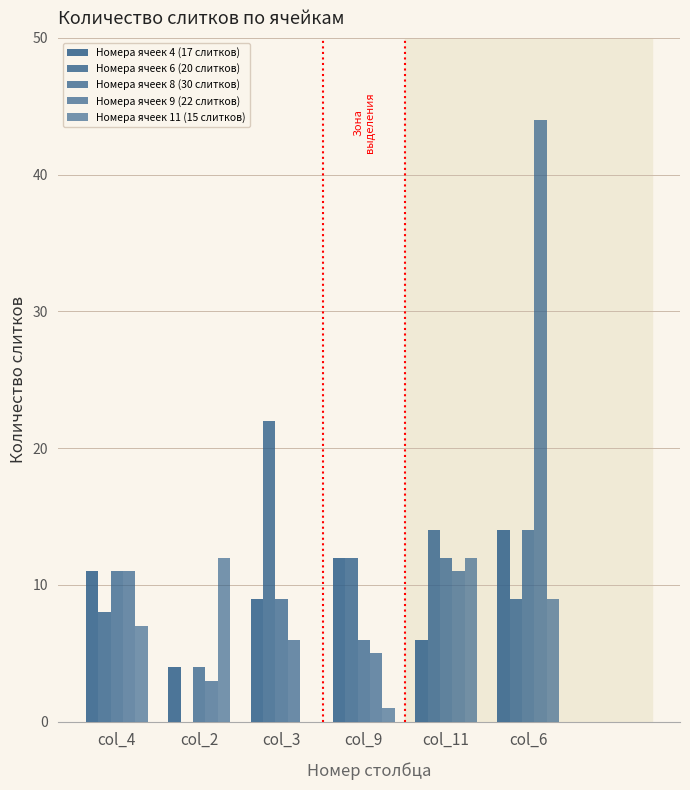

Count the number of data series in this chart.

5